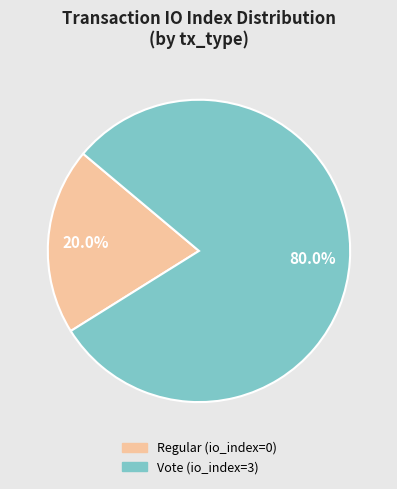

Rank the categories by value from highest to lowest.

Vote (io_index=3), Regular (io_index=0)